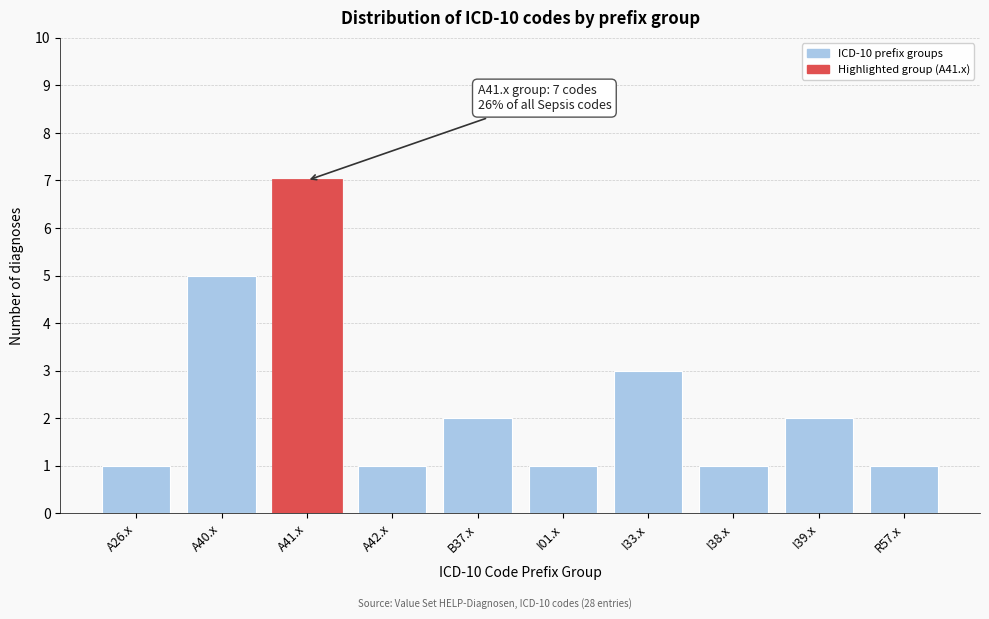

Reading left to right, list all the values displayed in this chart.

1	5	7	1	2	1	3	1	2	1